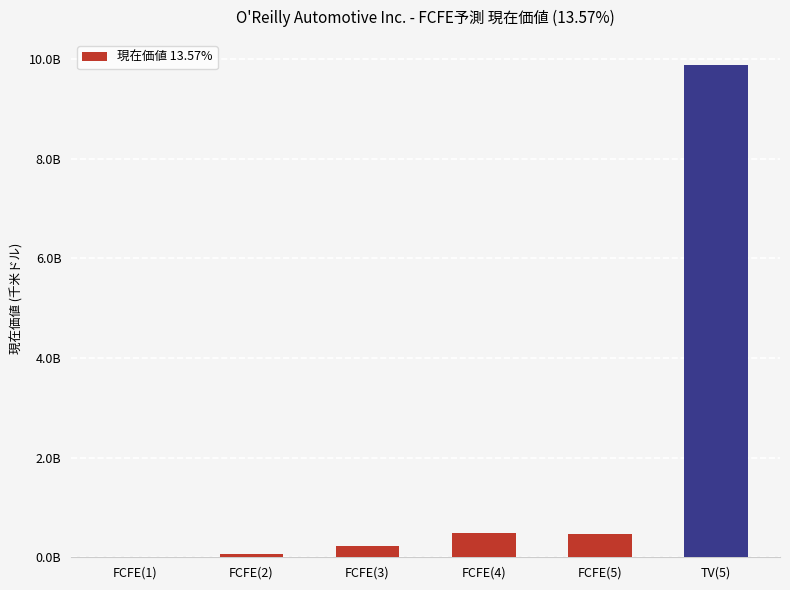

How many data points are less than 468545636?

3